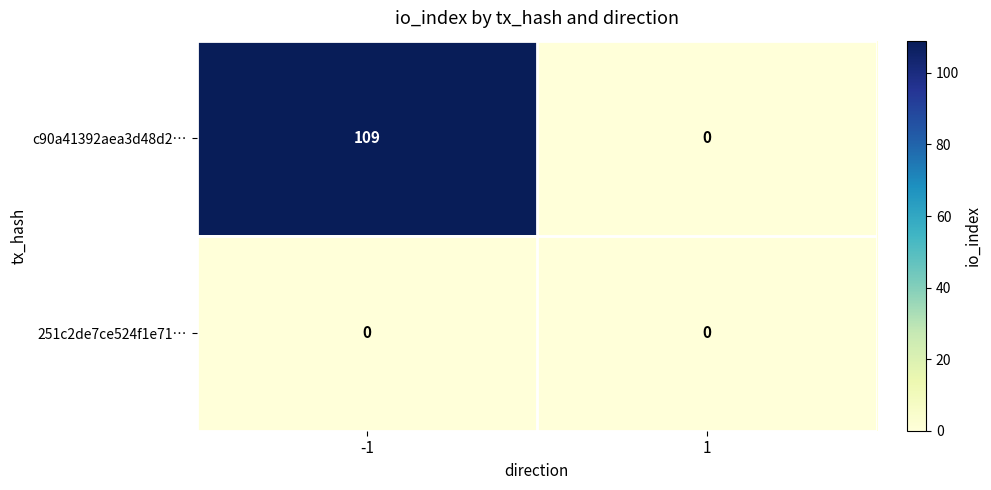

What is the sum of all c90a41392aea3d48d2… values?

109